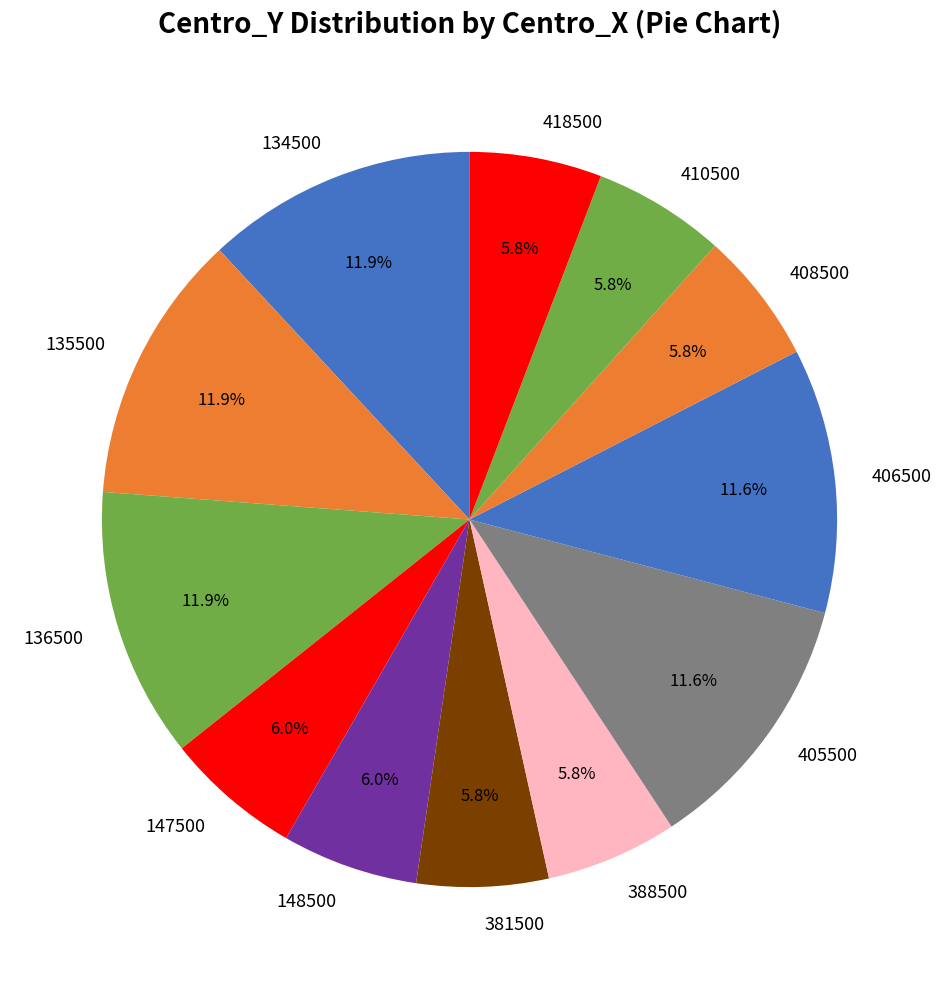

How many segments does this pie chart have?

12